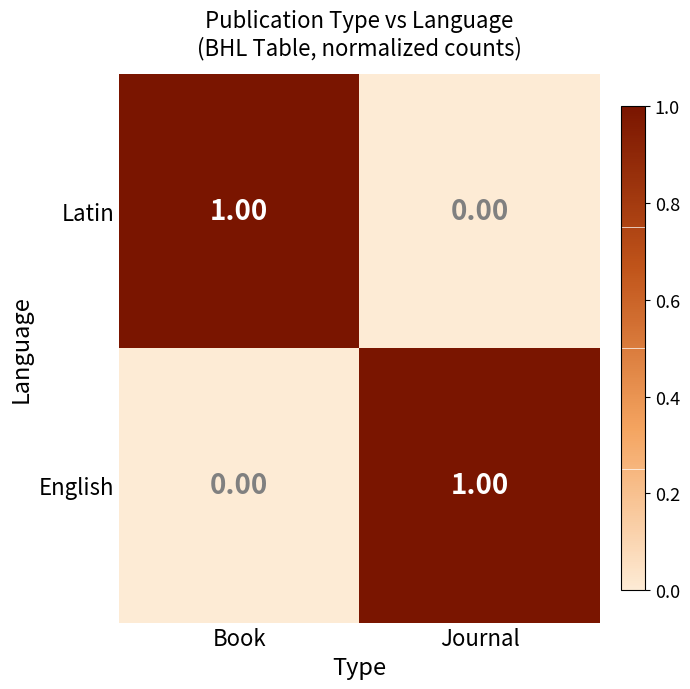

Rank the categories by English value from highest to lowest.

Journal, Book